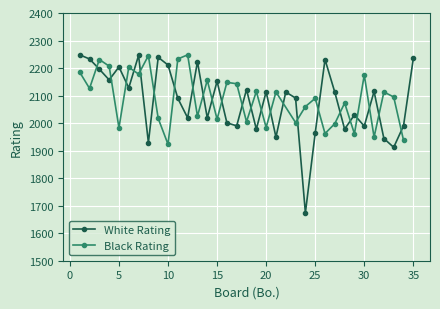

Between 11 and 25, which is larger?

11